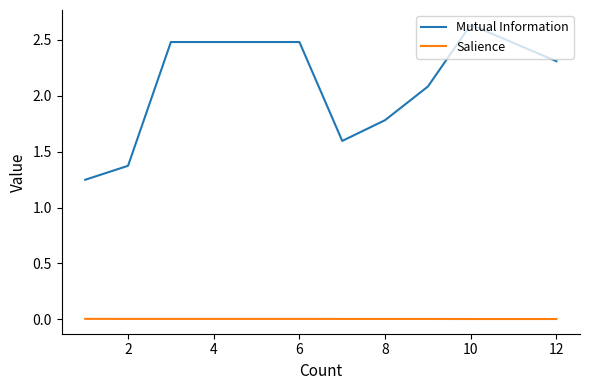

Count the number of categories in the chart.

11